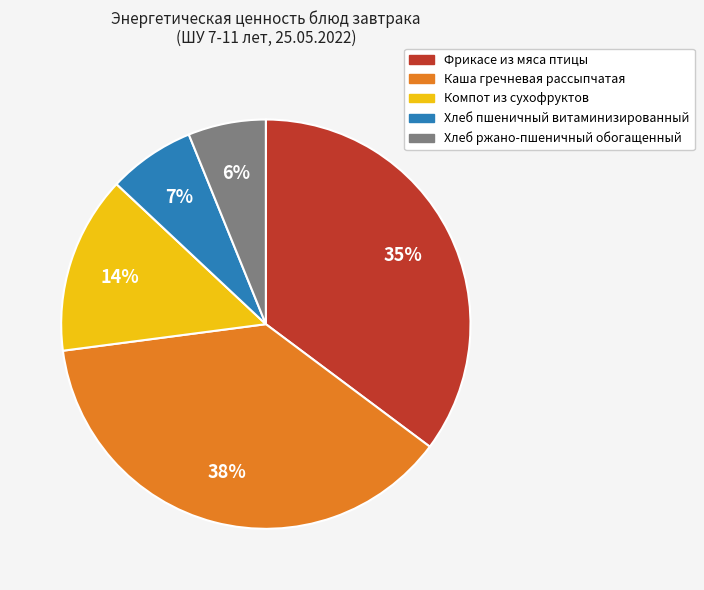

To the nearest percent, what percentage of the pie is Каша гречневая рассыпчатая?

38%